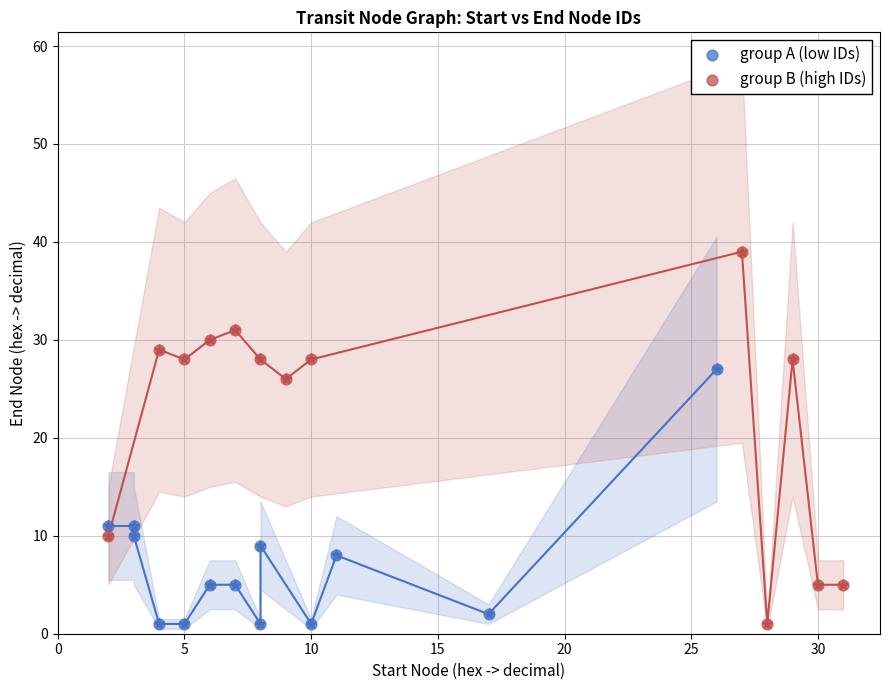

Which series has the largest Y range (max minus min)?

group B (high IDs)